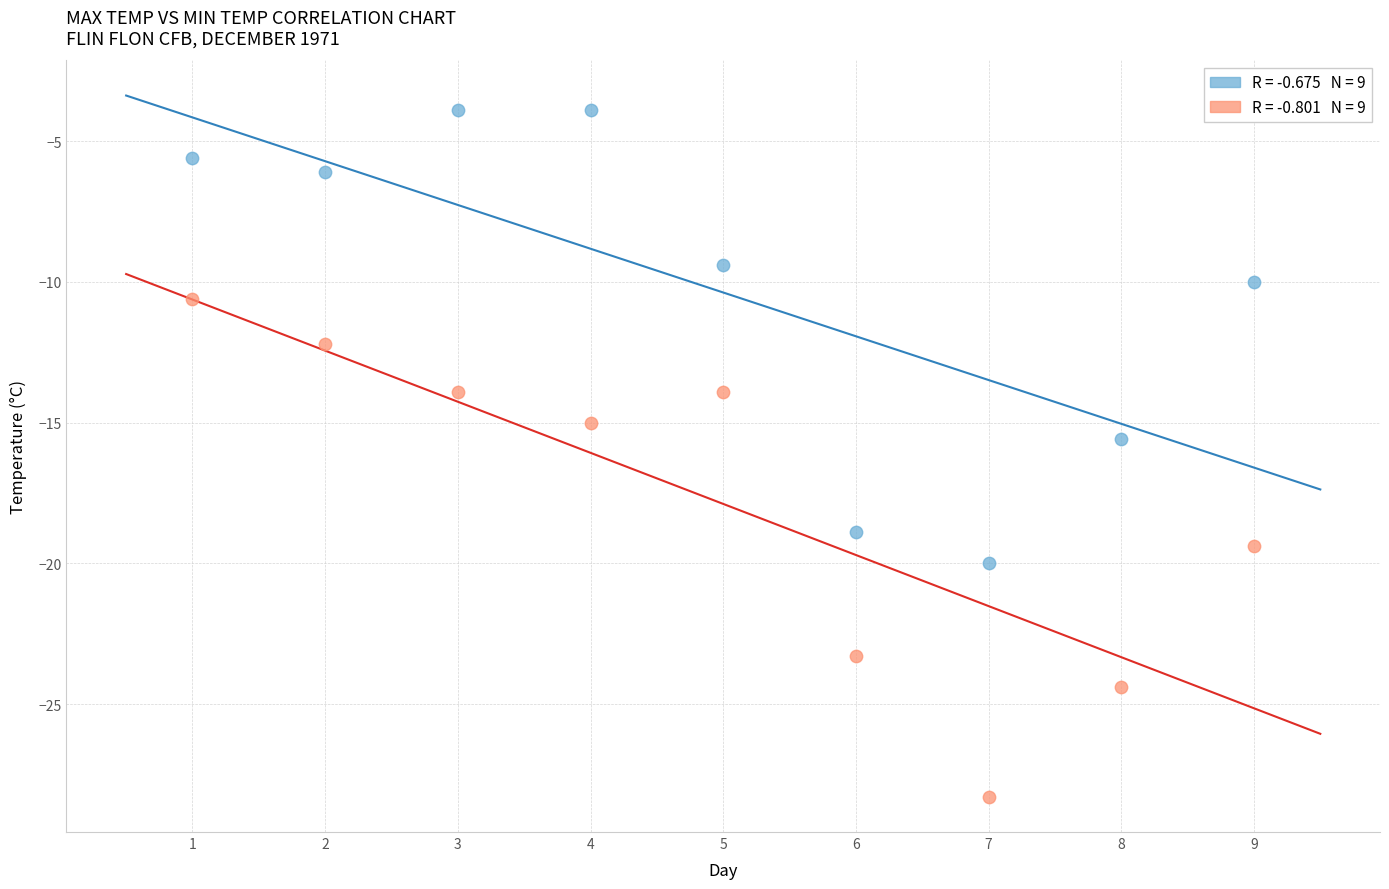

Across all data points, what is the range of Y values (max minus min)?

24.4